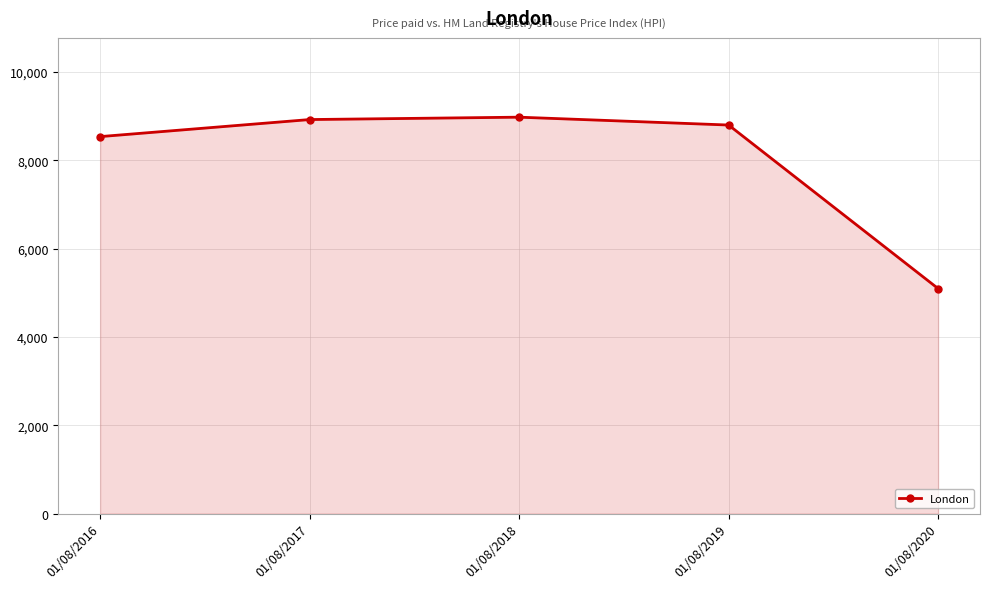

What is the sum of the values at 01/08/2016 and 01/08/2018?

17510